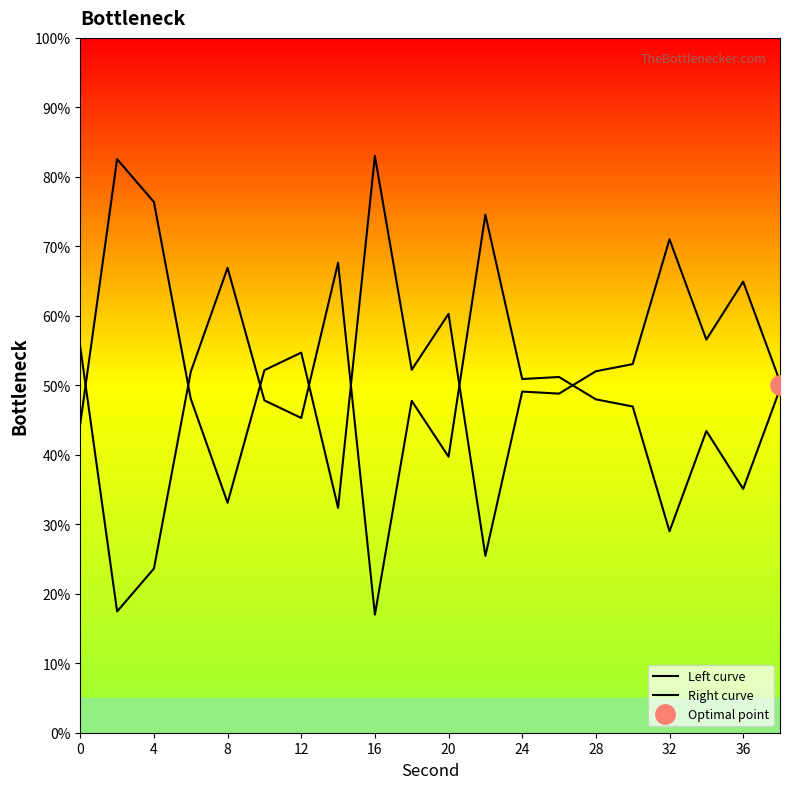

At how many categories does at least one series exceed 66?

7